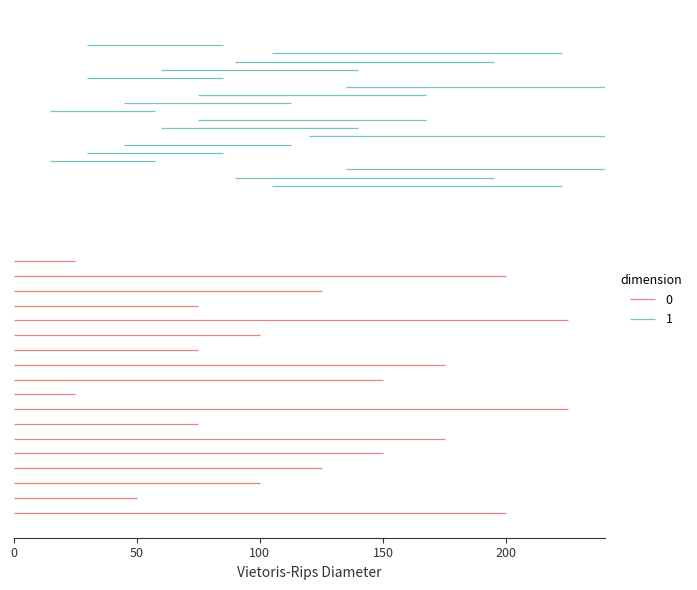

Is it true that 1 equals 1 at 8?

False